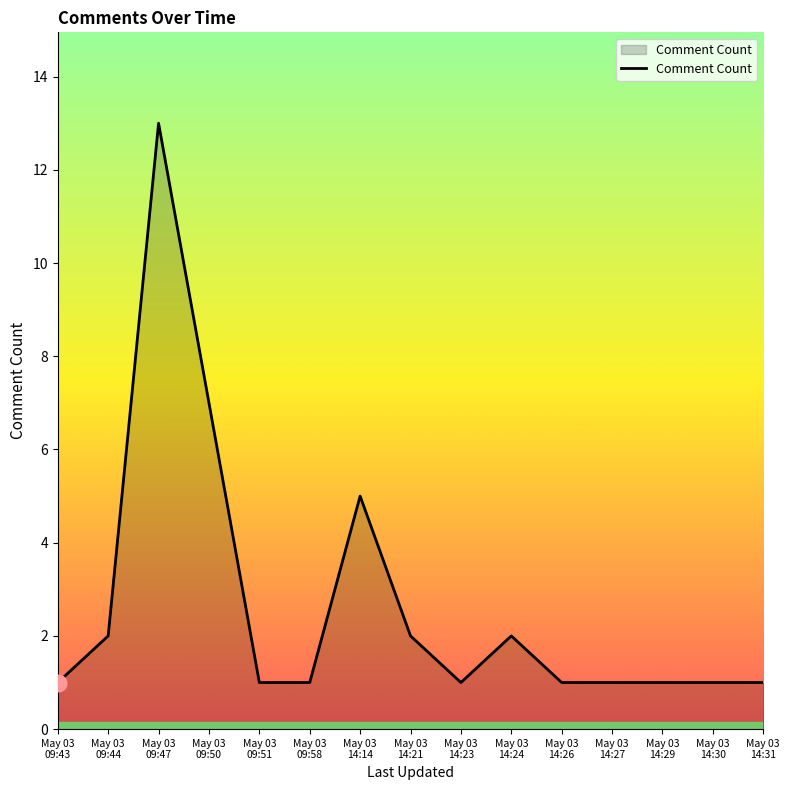

What is the difference between the maximum and minimum values?

12